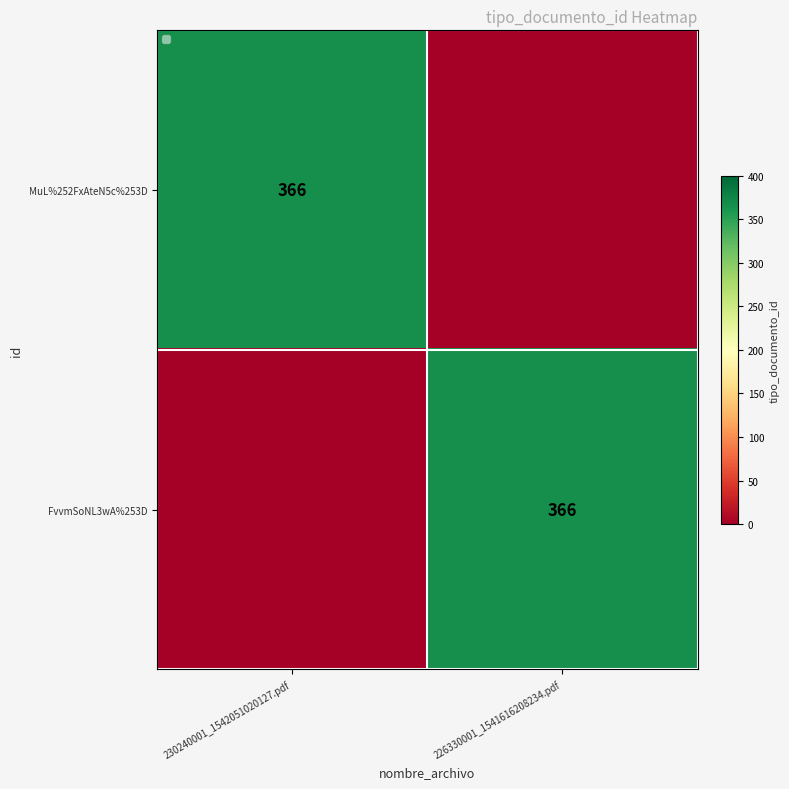

The MuL%252FxAteN5c%253D series shows 366 at 230240001_1542051020127.pdf. True or false?

True